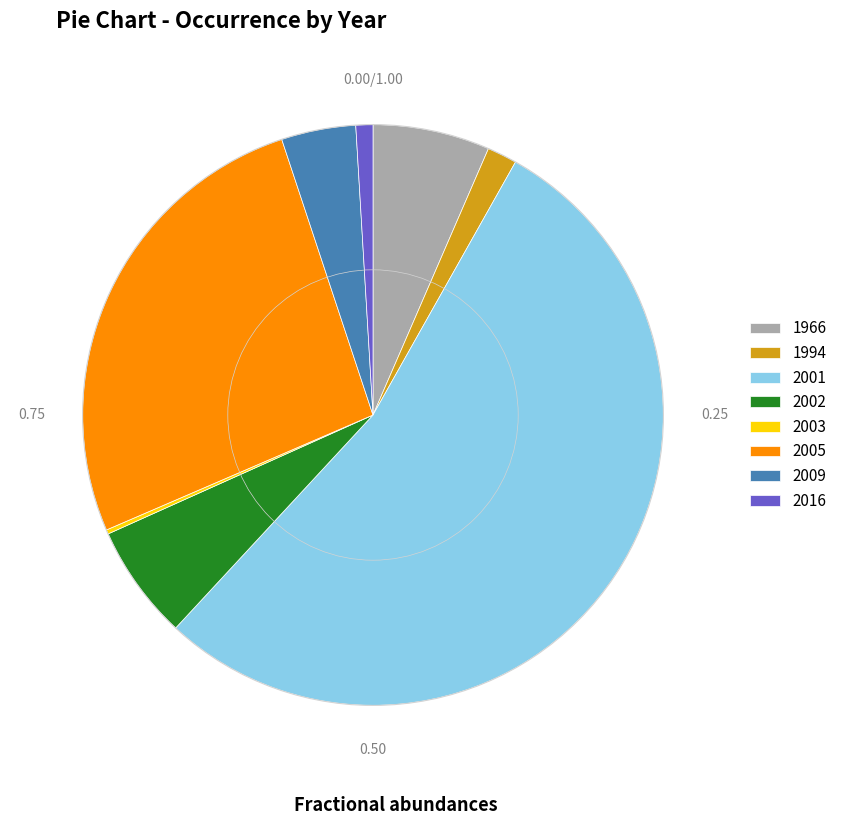

Between 2001 and 2009, which is larger?

2001